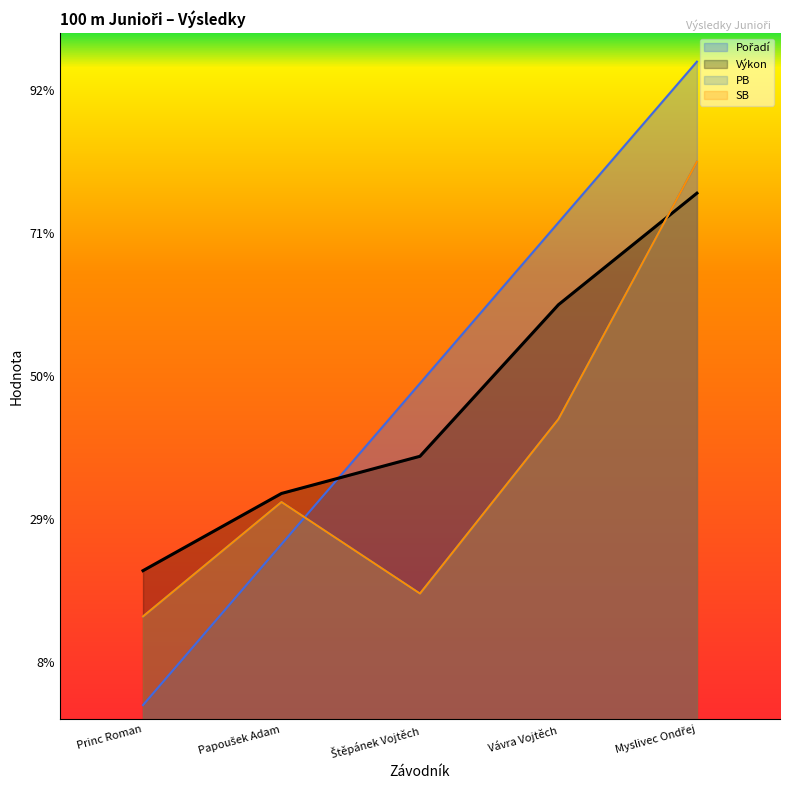

Reading right to left, list all the values displayed in this chart.

Pořadí: 13.1	12.5	12.0	11.4	10.8
Výkon: 12.6	12.2	11.7	11.6	11.3
PB: 12.8	11.8	11.2	11.6	11.2
SB: 12.8	11.8	11.2	11.6	11.2